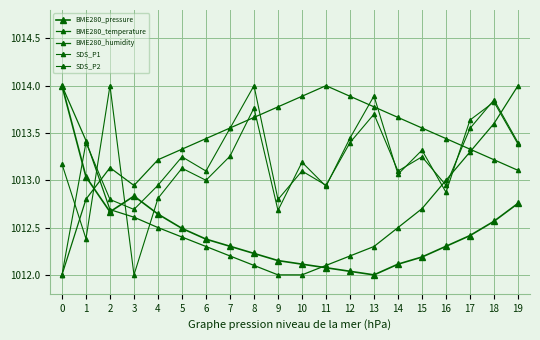

Rank the series by their maximum value, from highest to lowest.

BME280_pressure, BME280_temperature, BME280_humidity, SDS_P1, SDS_P2